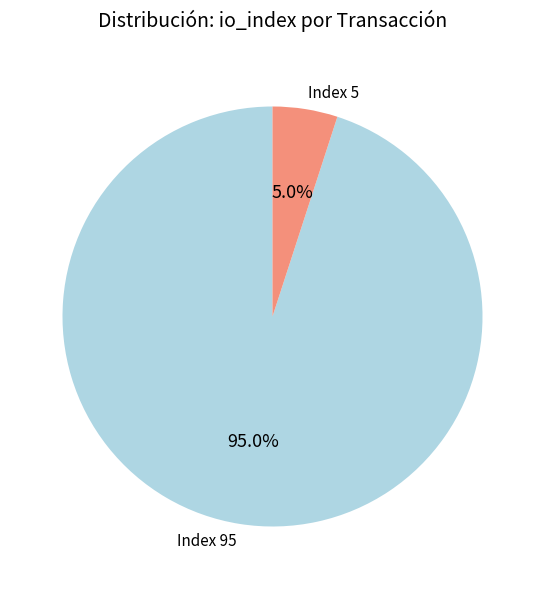

Is the sum of Index 95 and Index 5 greater than half?

Yes